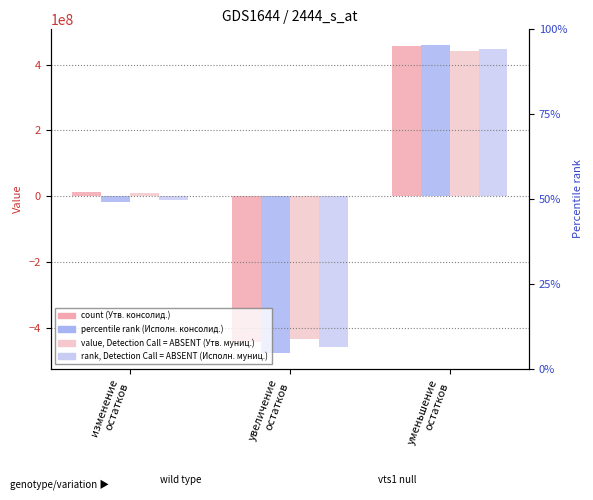

The value of Утв. бюджеты муниципальных районов at изменение
остатков is 12749625.8. True or false?

False